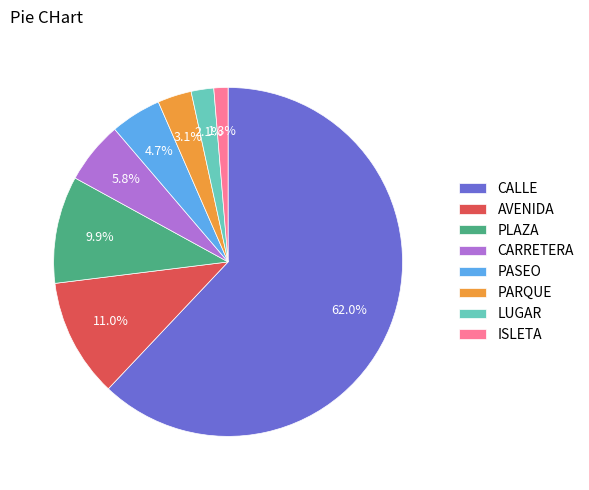

Between LUGAR and ISLETA, which is larger?

LUGAR